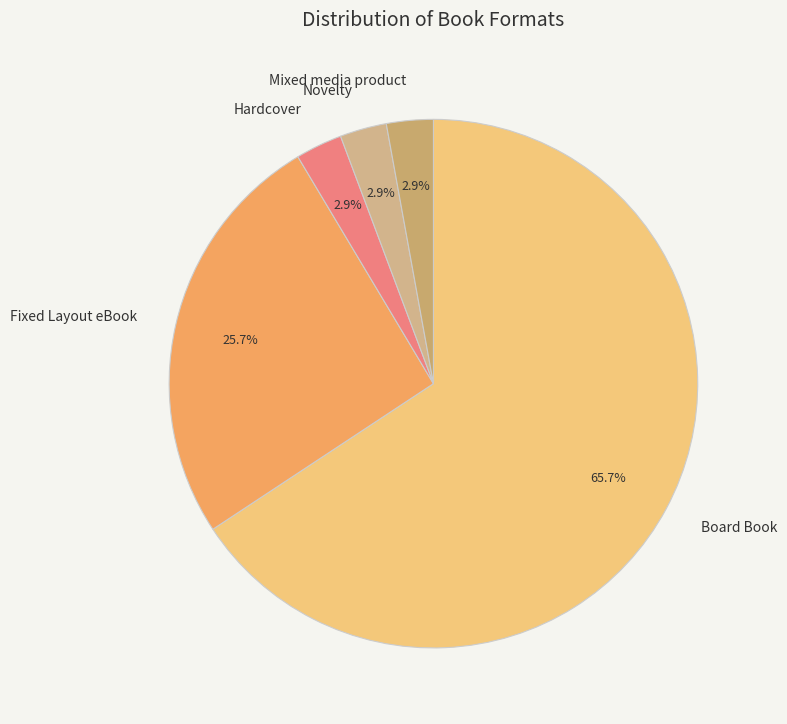

Which category has the biggest portion of the pie?

Board Book